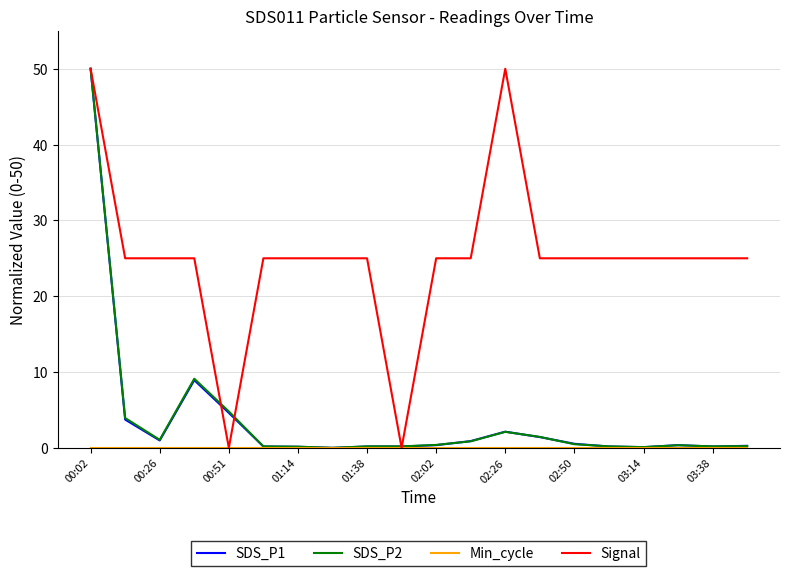

What is the maximum value shown in the chart?

50.0